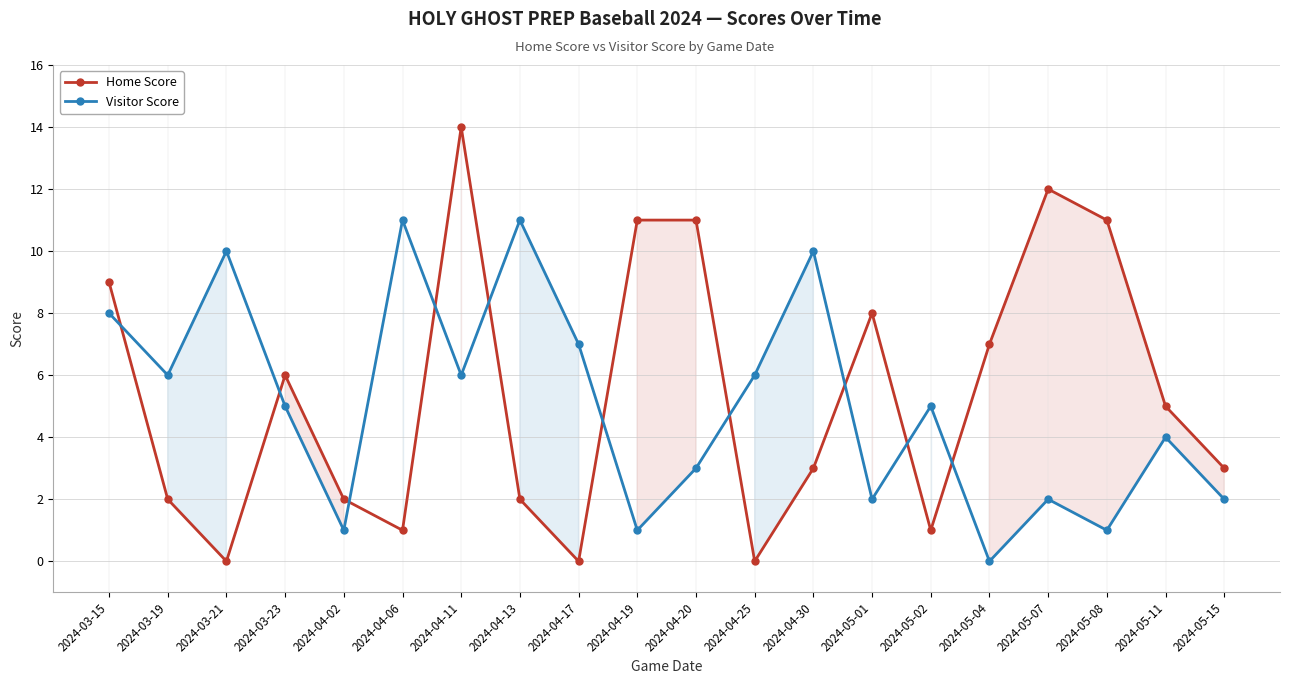

How many times do Visitor Score and Home Score cross each other?

10